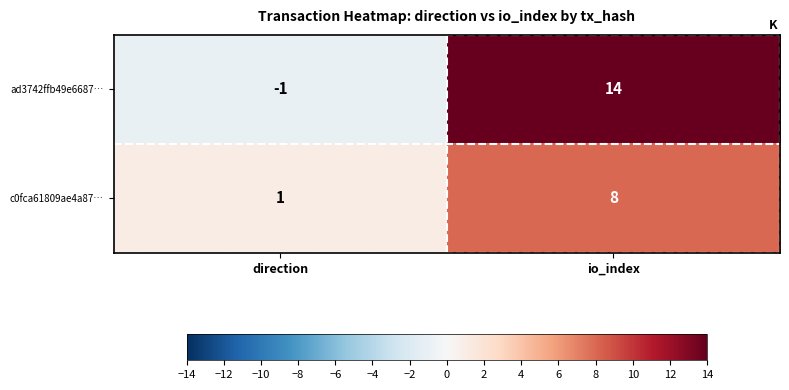

What is the total value across all series at io_index?

22